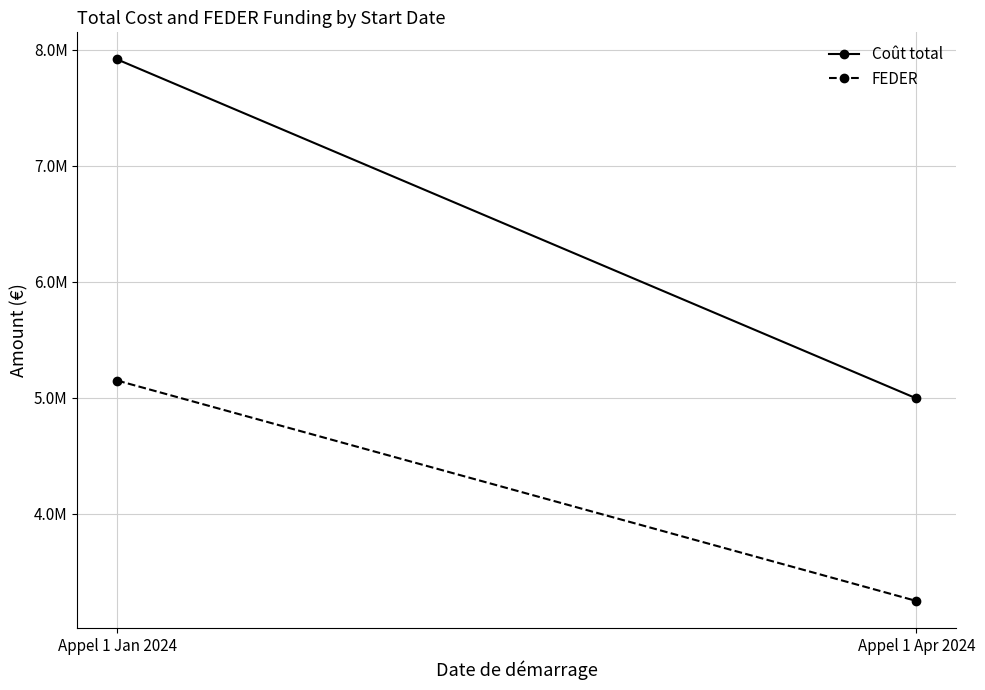

What is the smallest value displayed?

3247126.4